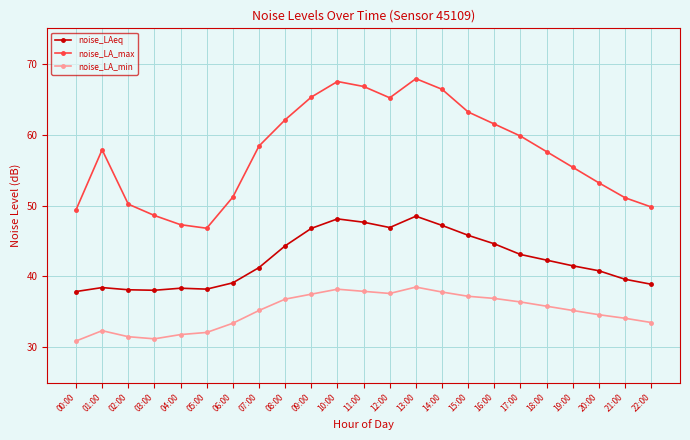

What position from the left is 21:00?

22